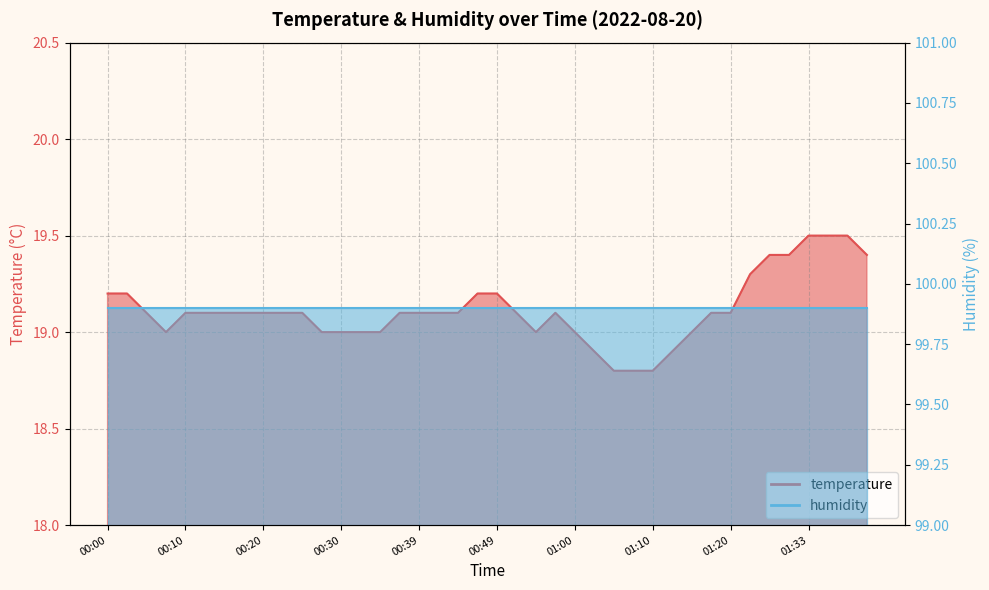

The value at 00:15 is 6.0. True or false?

False